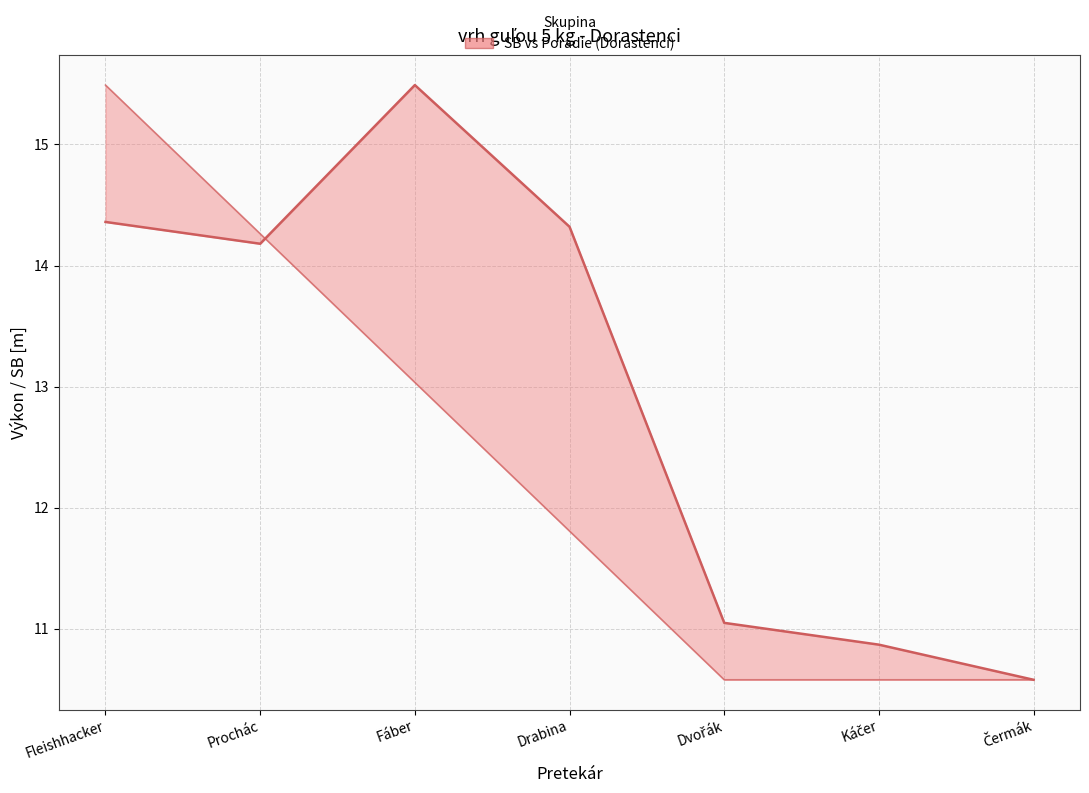

What position from the left is Drabina?

4